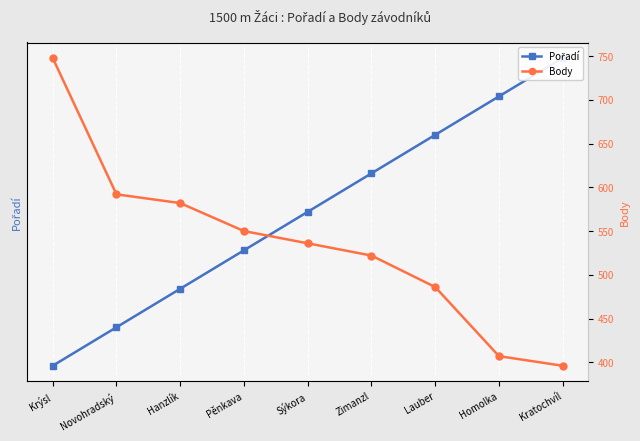

Which series has the largest total across all categories?

Body